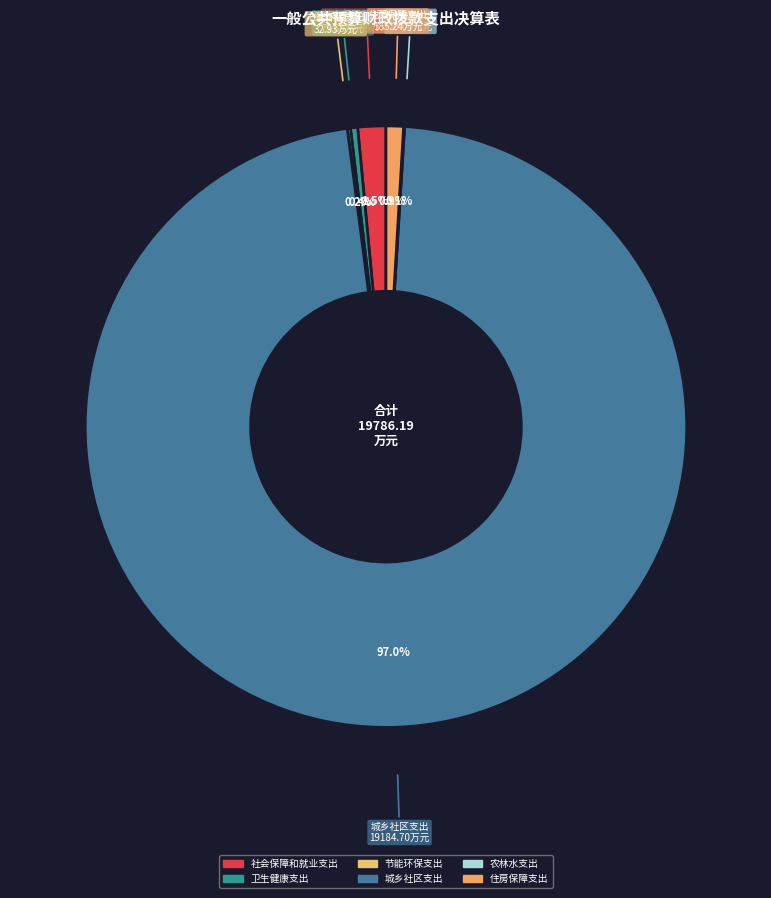

Between 城乡社区支出 and 住房保障支出, which is larger?

城乡社区支出